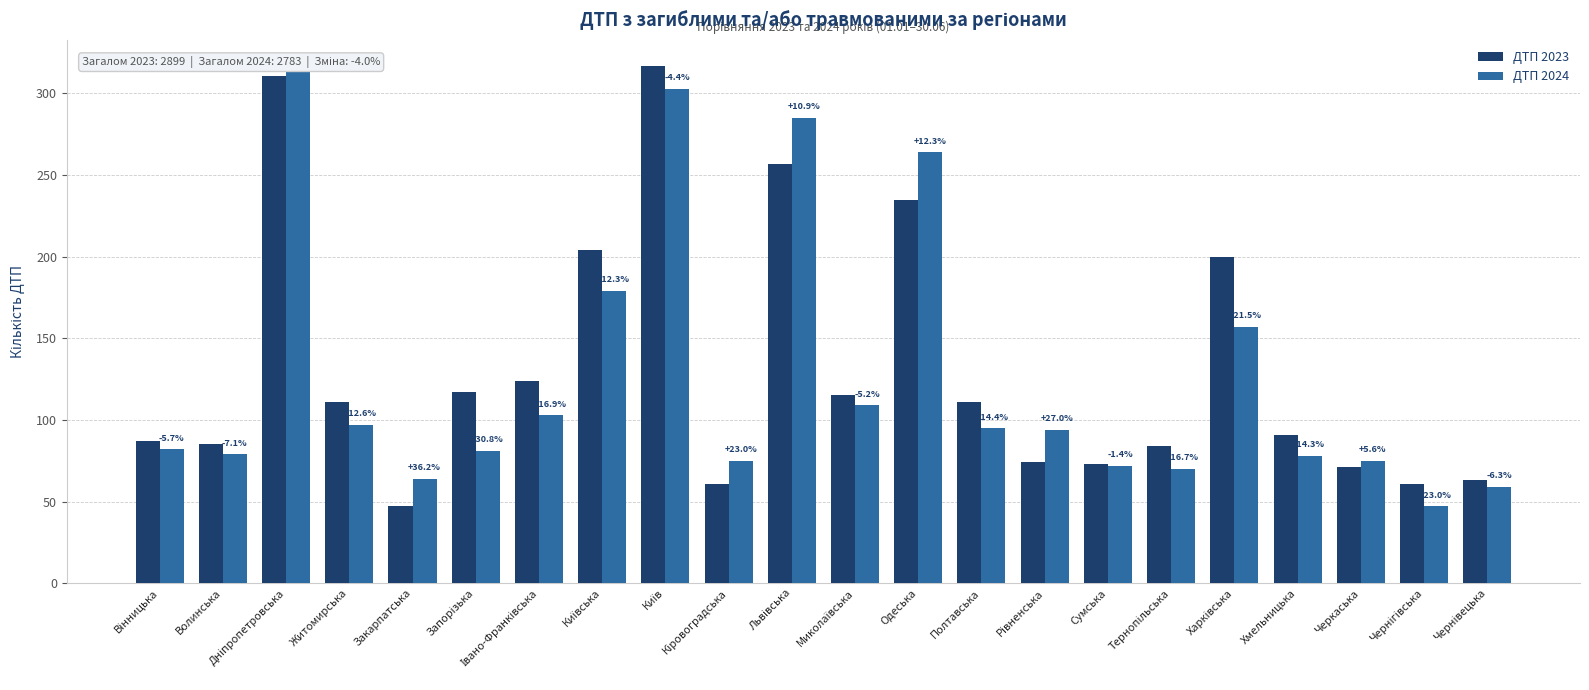

Reading left to right, extract all data points from this chart.

ДТП 2023: 87	85	311	111	47	117	124	204	317	61	257	115	235	111	74	73	84	200	91	71	61	63
ДТП 2024: 82	79	315	97	64	81	103	179	303	75	285	109	264	95	94	72	70	157	78	75	47	59